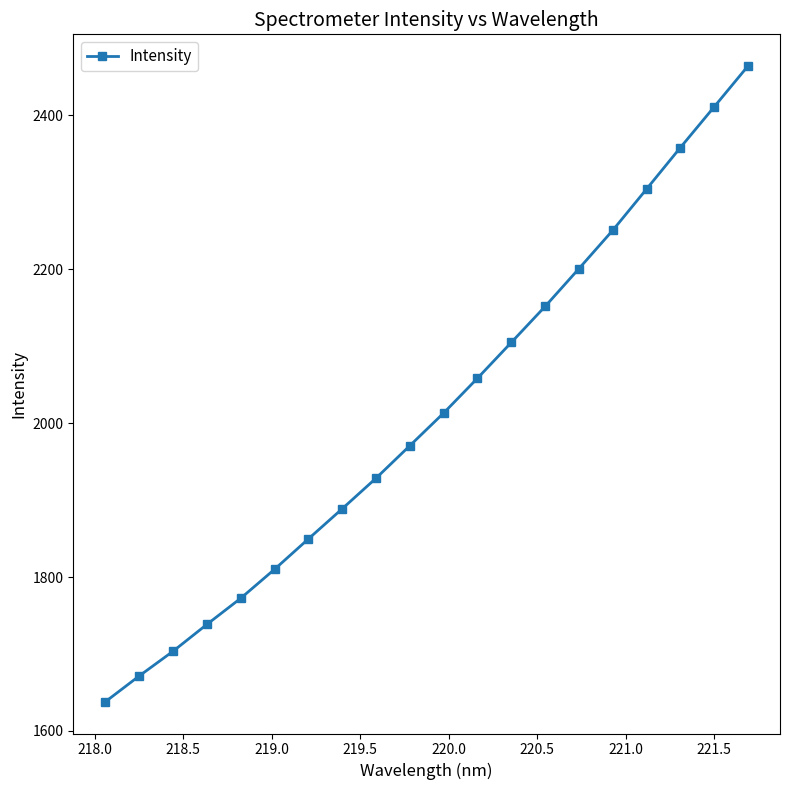

What is the difference between the maximum and minimum values?

825.7